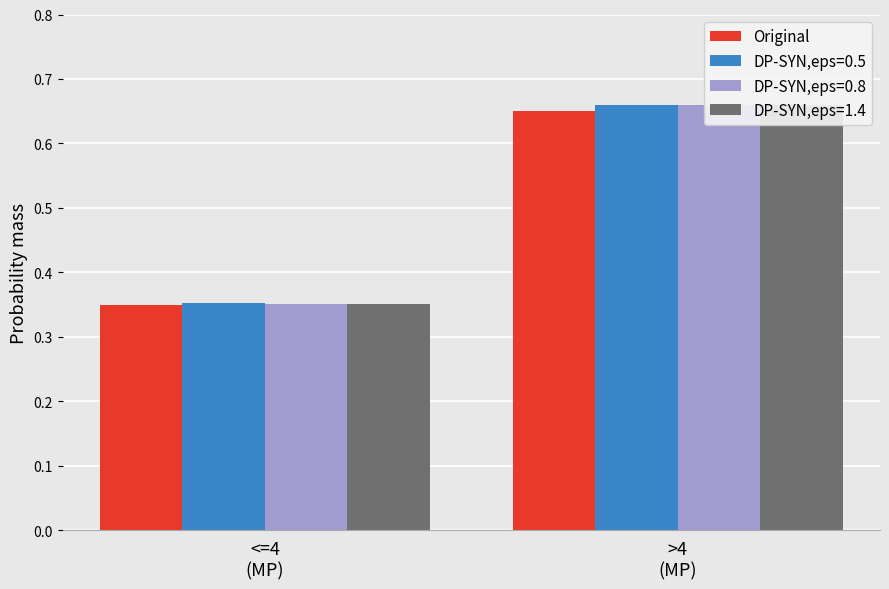

Count the number of data series in this chart.

1